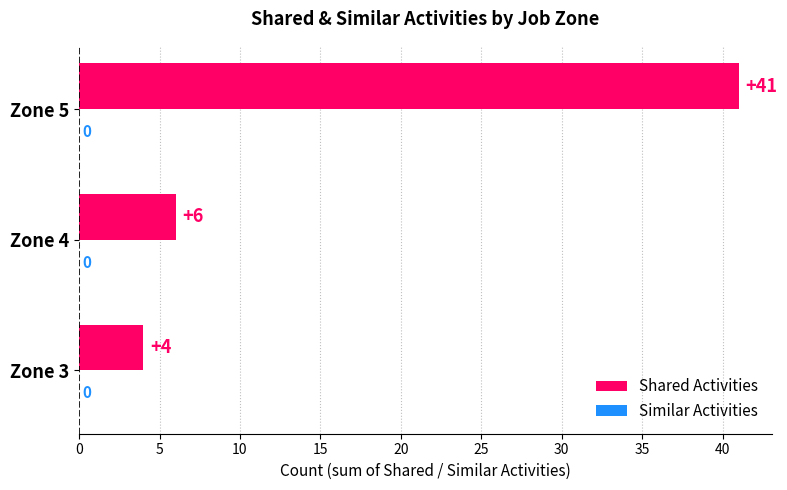

How many data points does each series have?

3